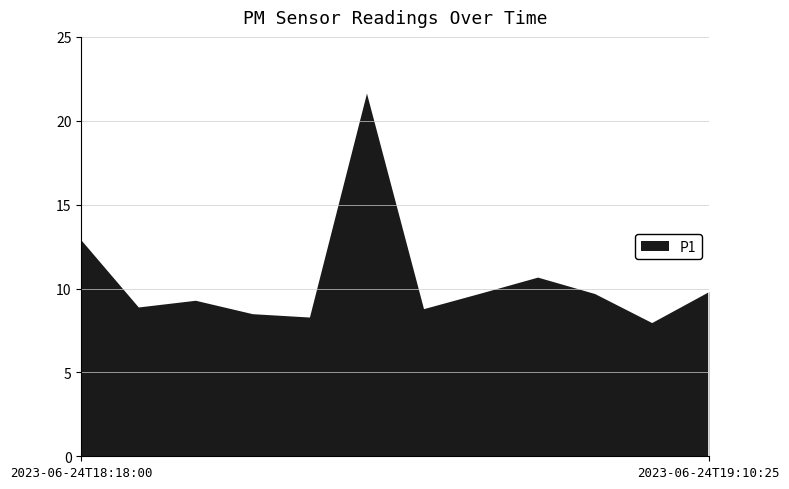

How many lines are shown in the chart?

1